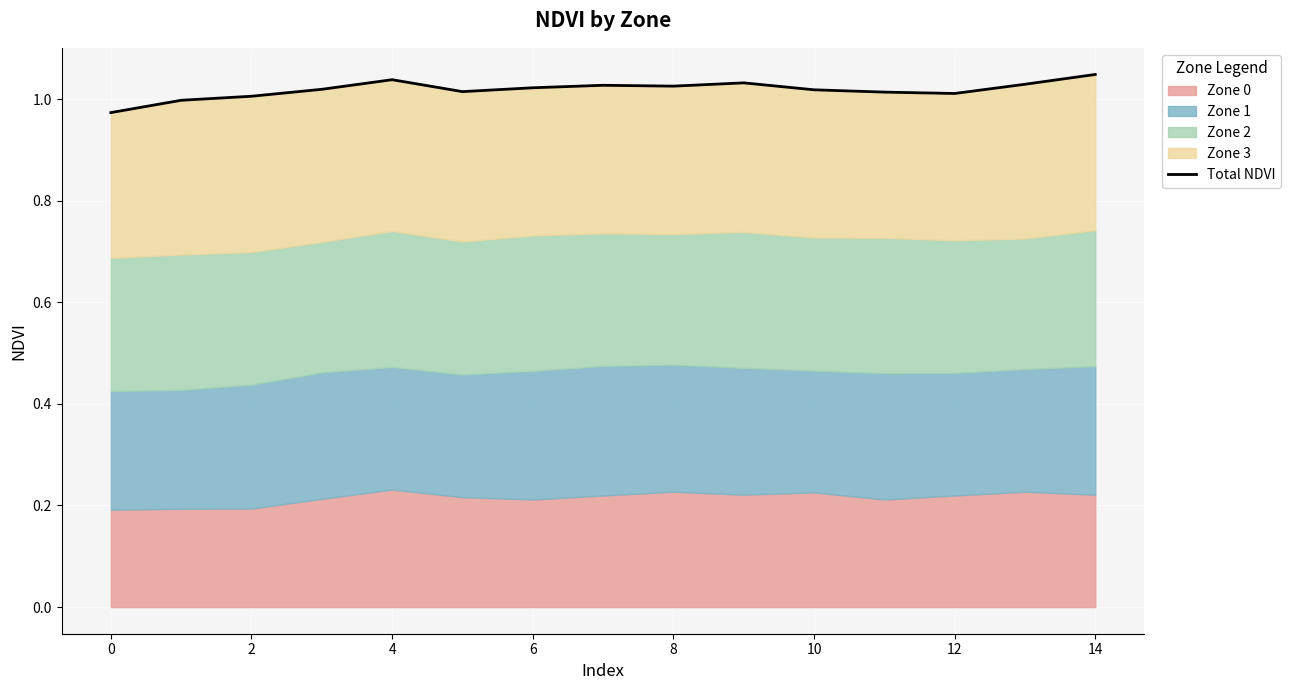

True or false: the data shows 1.0 at 12.

True